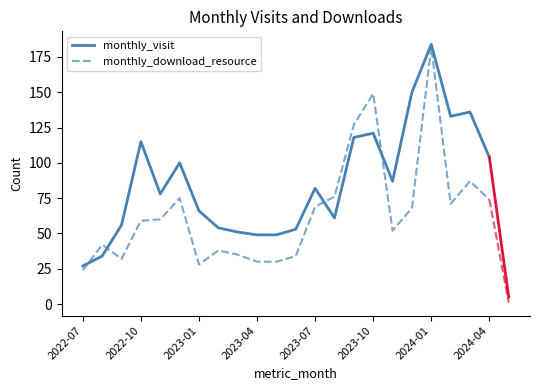

What is the lowest value of the monthly_download_resource series?

24